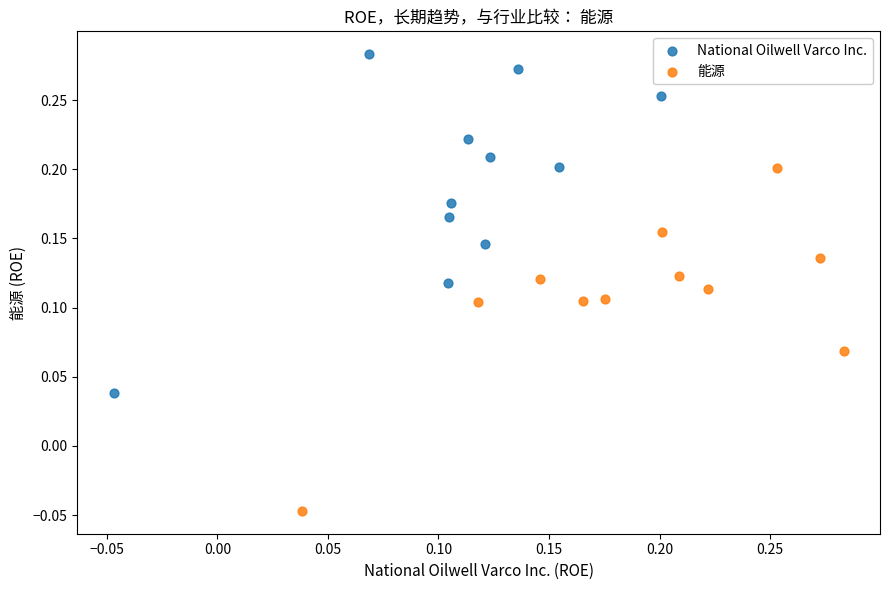

Which series contains the lowest Y value?

能源